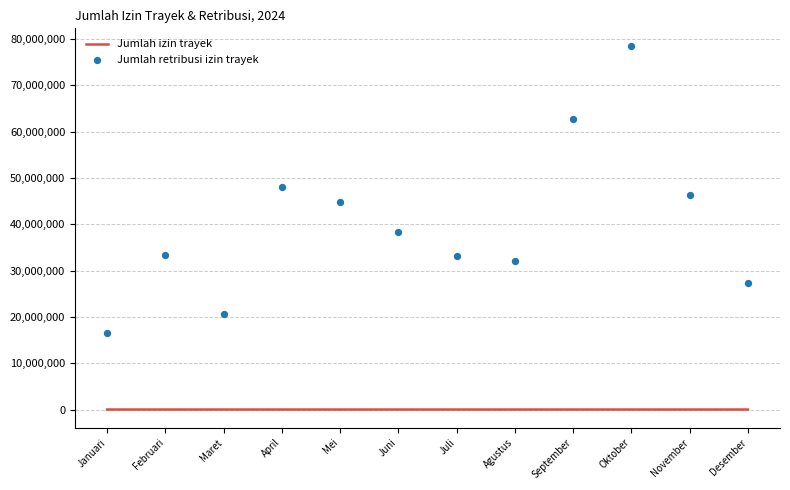

Which series has the largest total across all categories?

Jumlah retribusi izin trayek